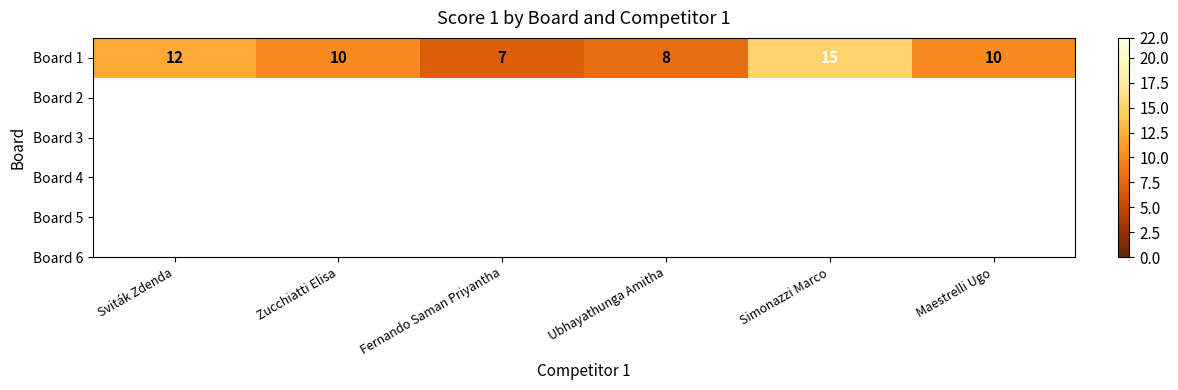

Where is the data nearest to the value 11?

Sviták Zdenda